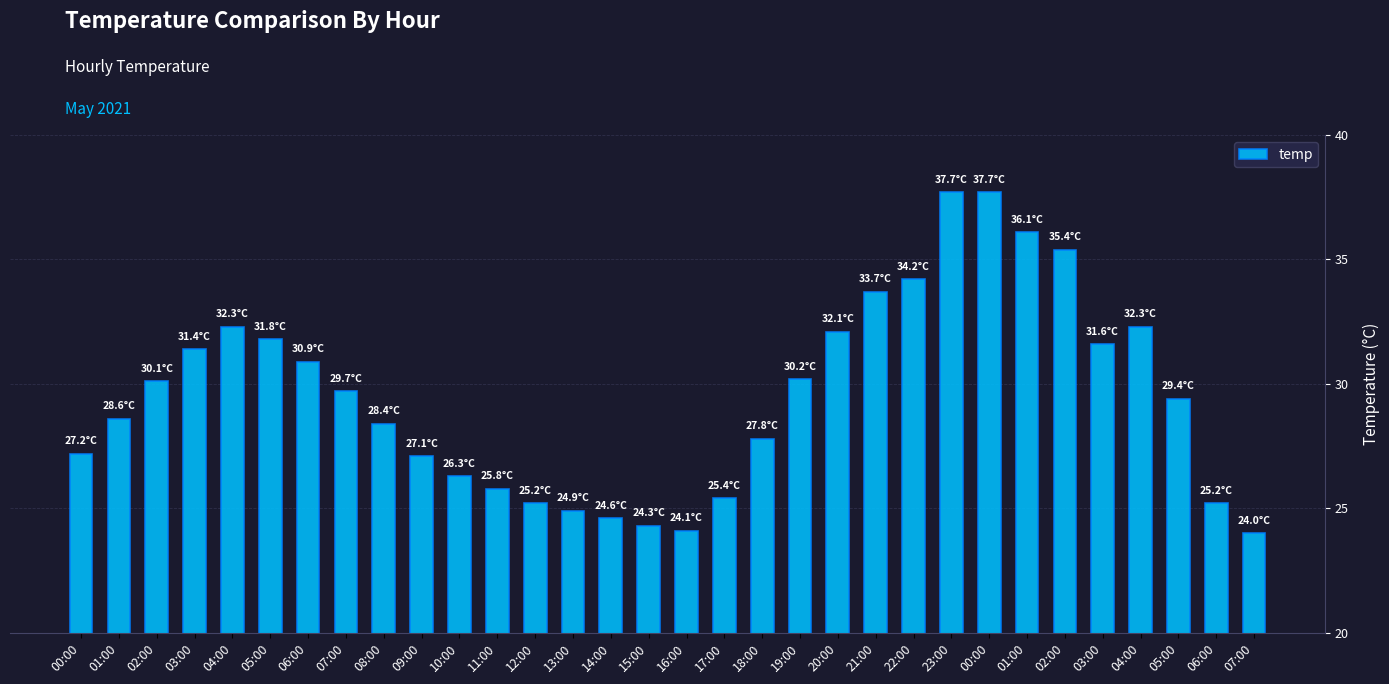

How many categories are shown in the chart?

32